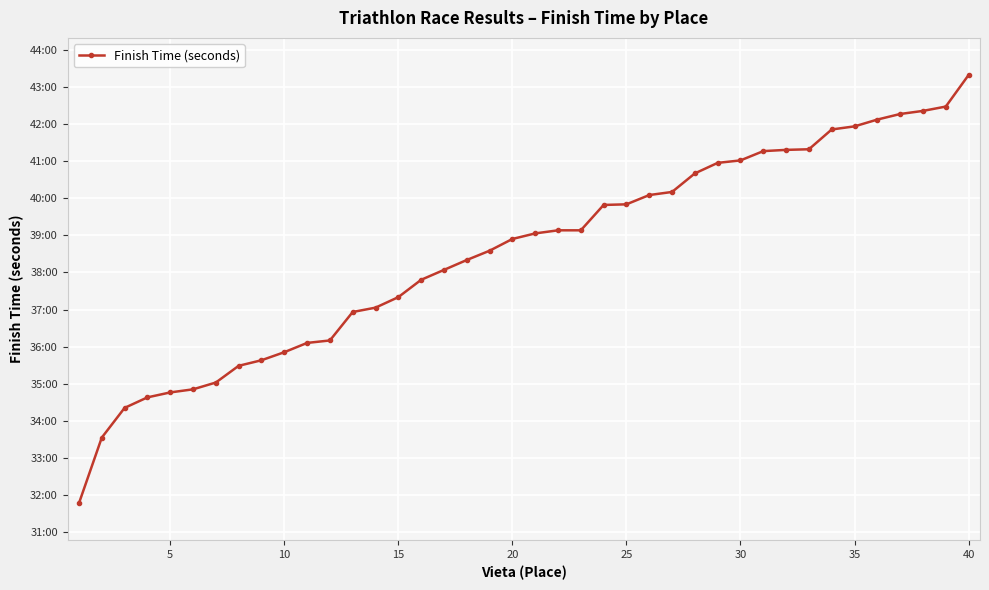

Does the chart have visible grid lines?

Yes